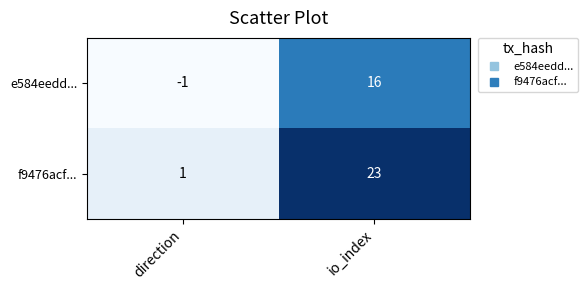

The e584eedd... series shows 26 at io_index. True or false?

False